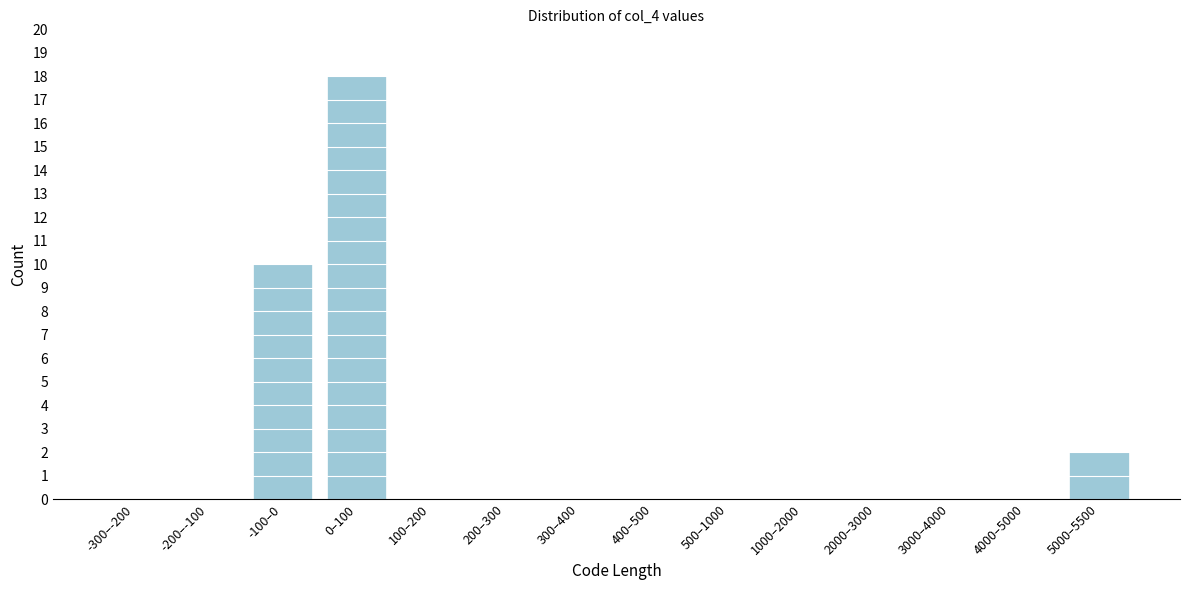

Reading left to right, transcribe all the data shown in this chart.

-300–-200=0	-200–-100=0	-100–0=10	0–100=18	100–200=0	200–300=0	300–400=0	400–500=0	500–1000=0	1000–2000=0	2000–3000=0	3000–4000=0	4000–5000=0	5000–5500=2